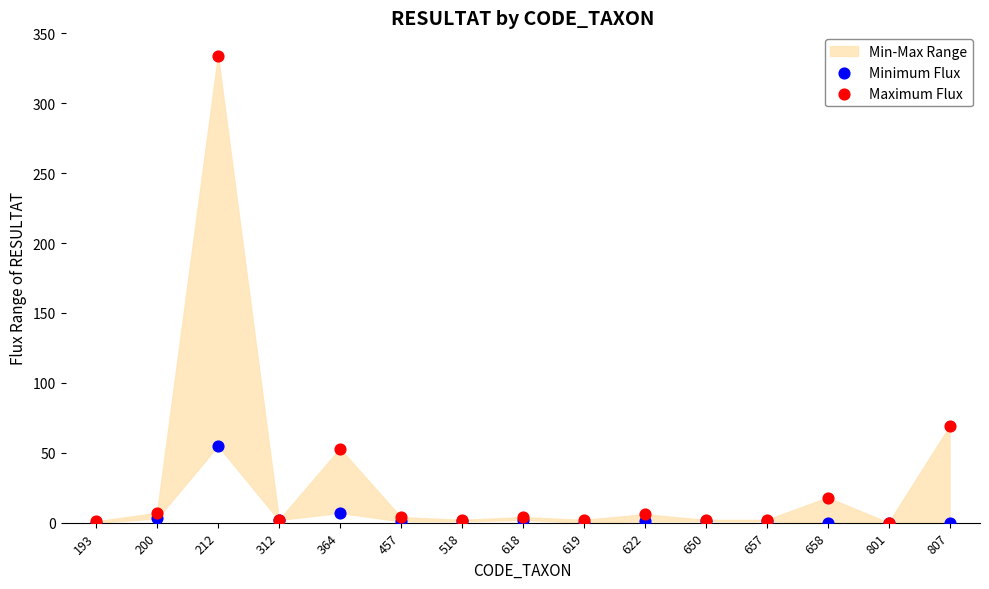

Which series has the largest Y range (max minus min)?

Maximum Flux